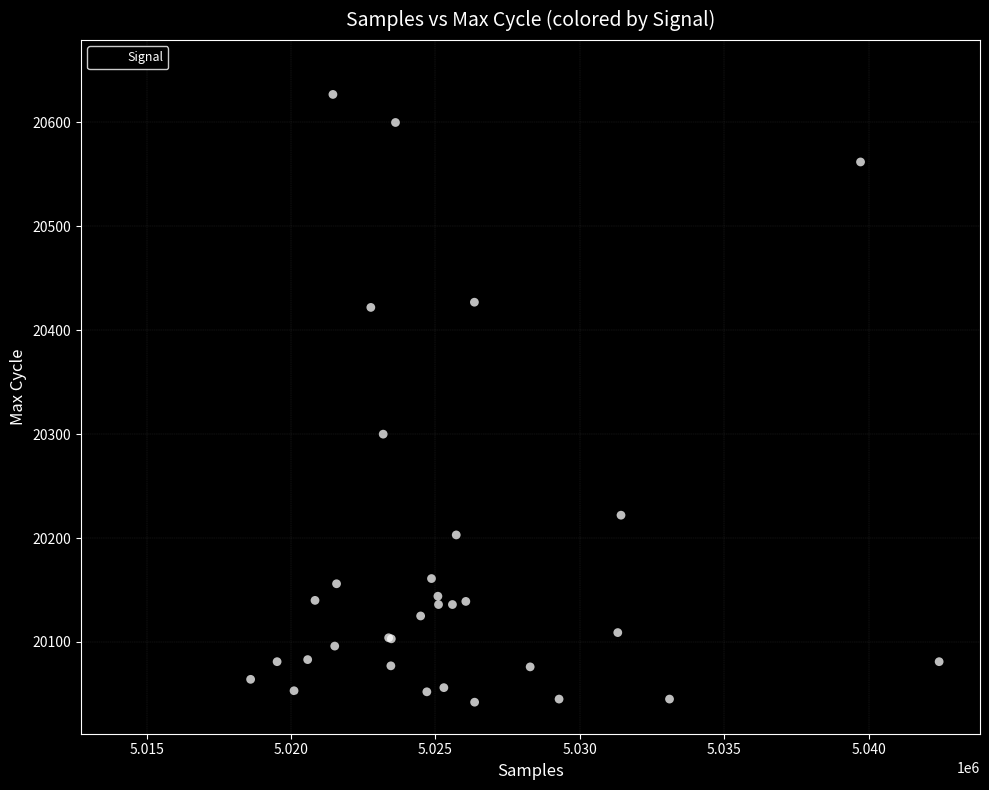

What Y value in the scatter plot is closest to 20345?

20300